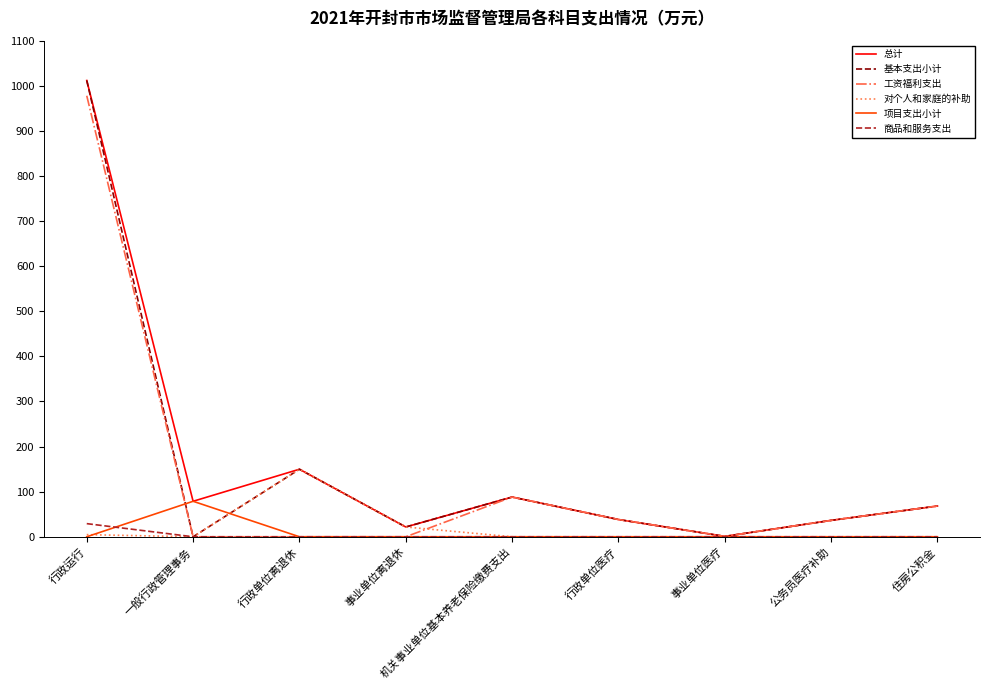

What is the maximum value shown in the chart?

1011.7